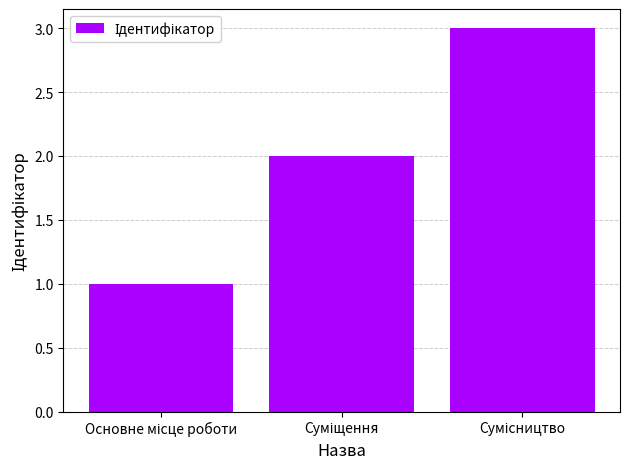

Are the bars grouped side by side (vs. stacked)?

No